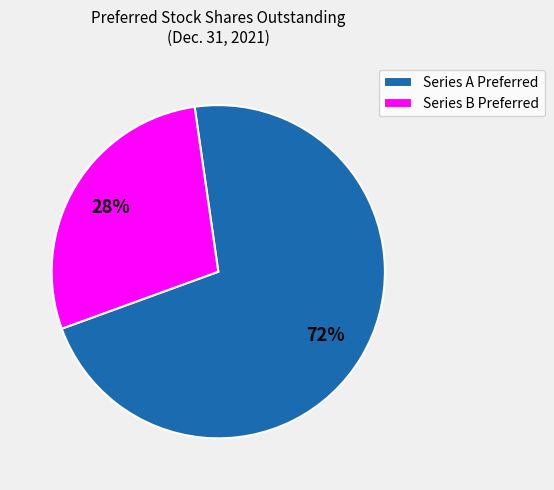

Does any single category account for the majority?

Yes